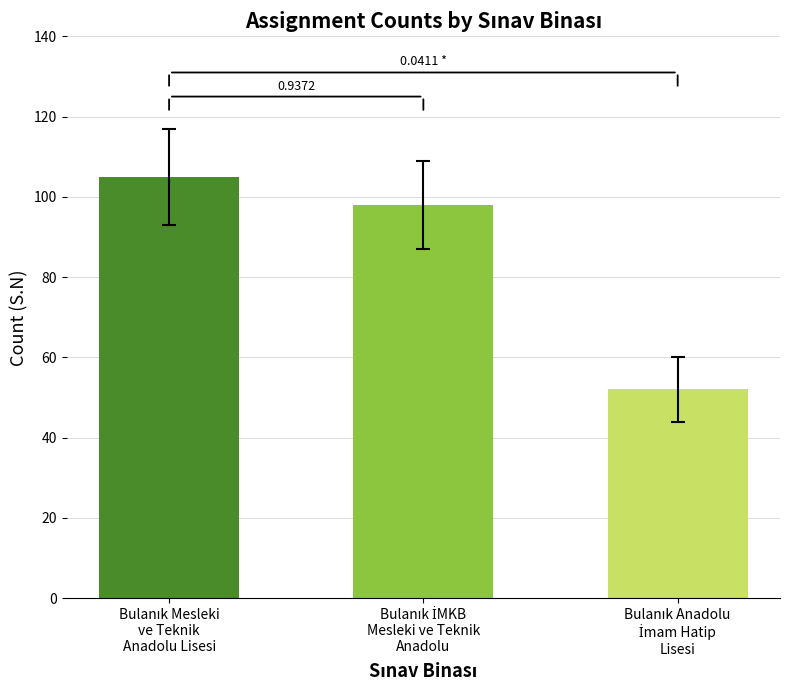

What is the difference between the maximum and minimum values?

53